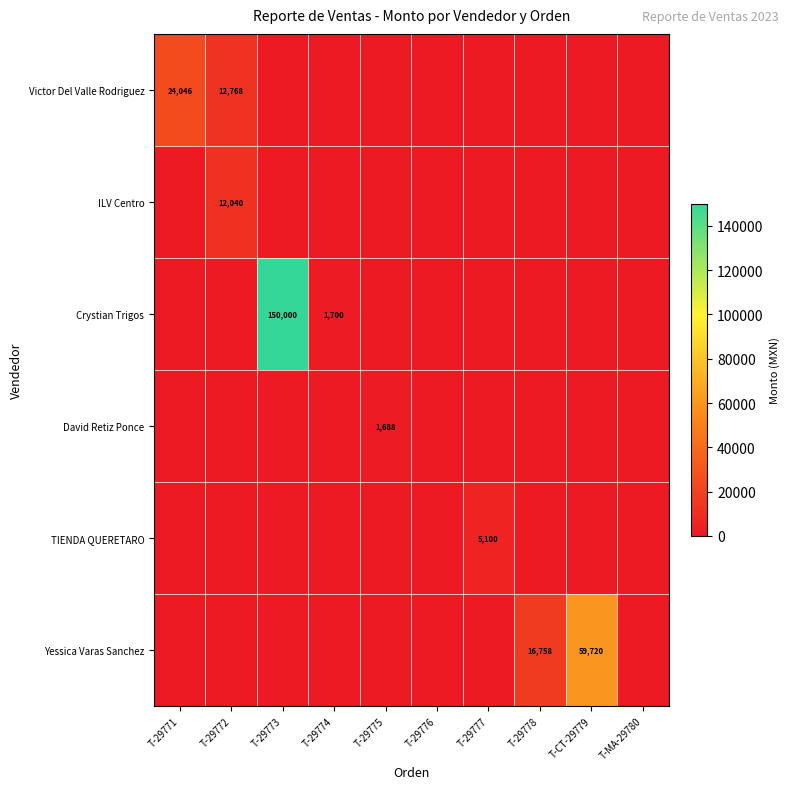

How many values in TIENDA QUERETARO are above zero?

1